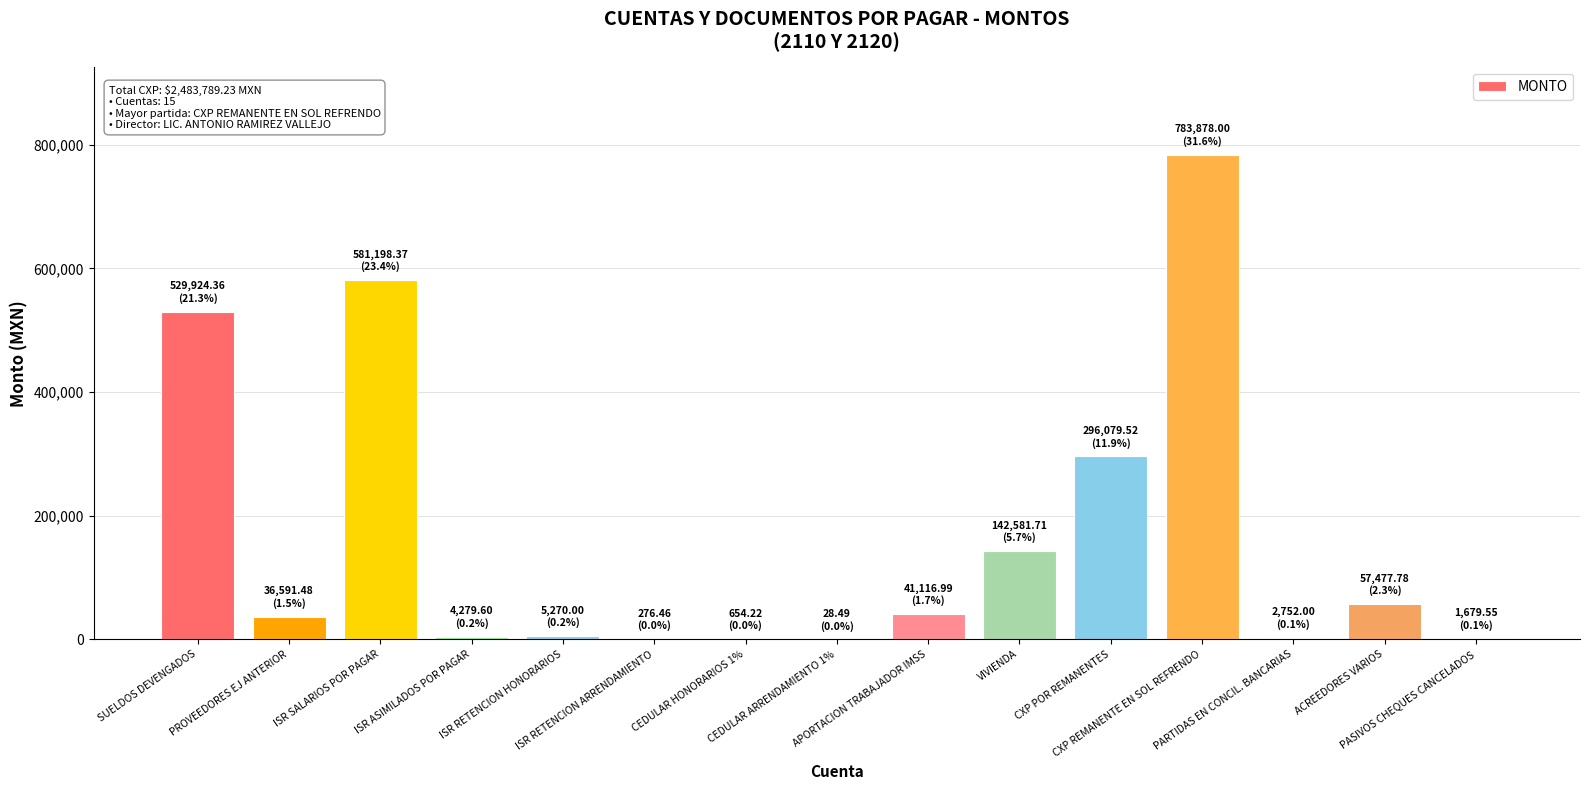

Is it true that the value at PASIVOS CHEQUES CANCELADOS is 1679.5?

True